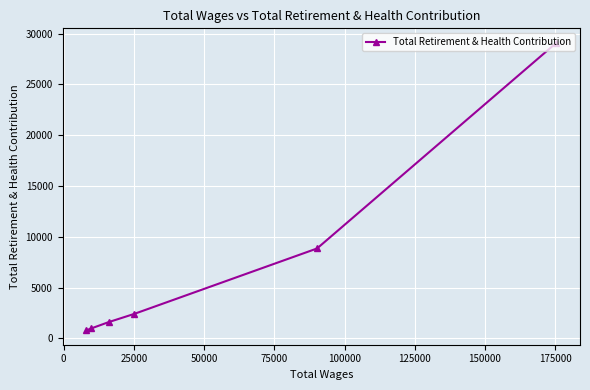

What is the maximum value shown in the chart?

29111